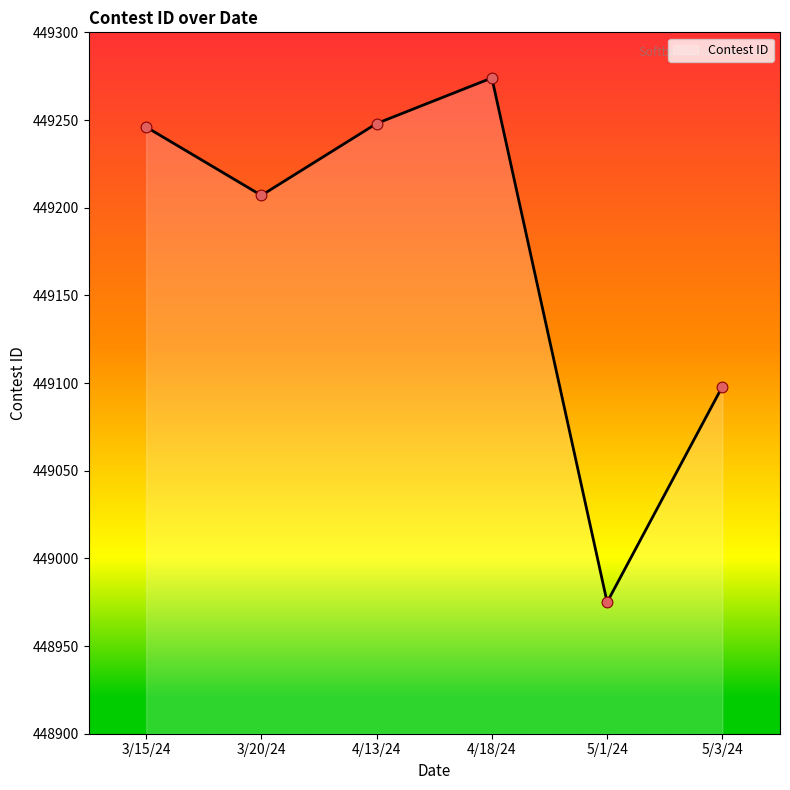

Approximately how many times larger is the value at 5/1/24 compared to 3/15/24?

1.0